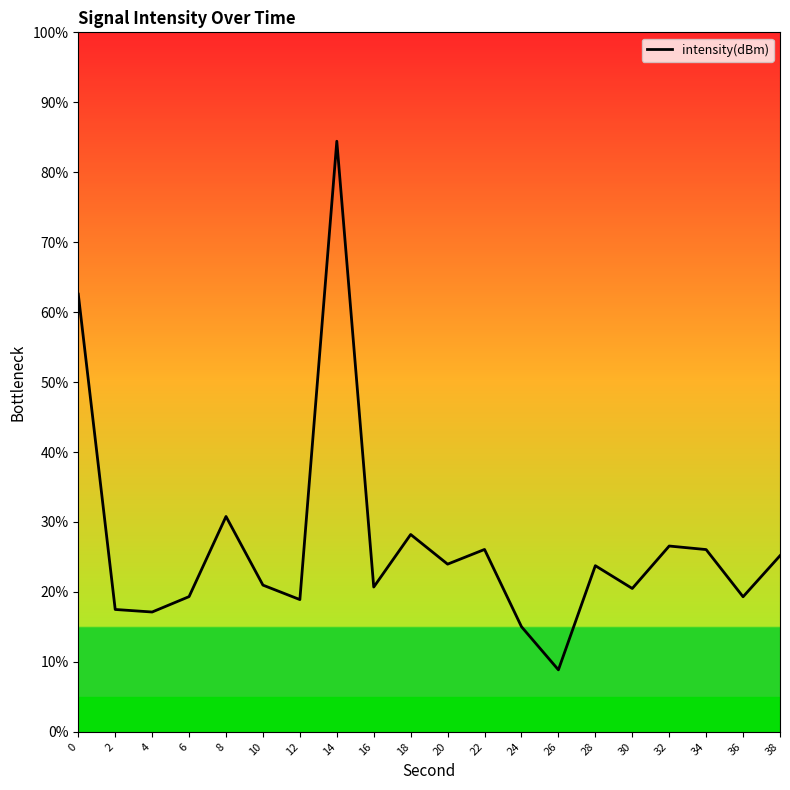

At which label is the value closest to 46?

8